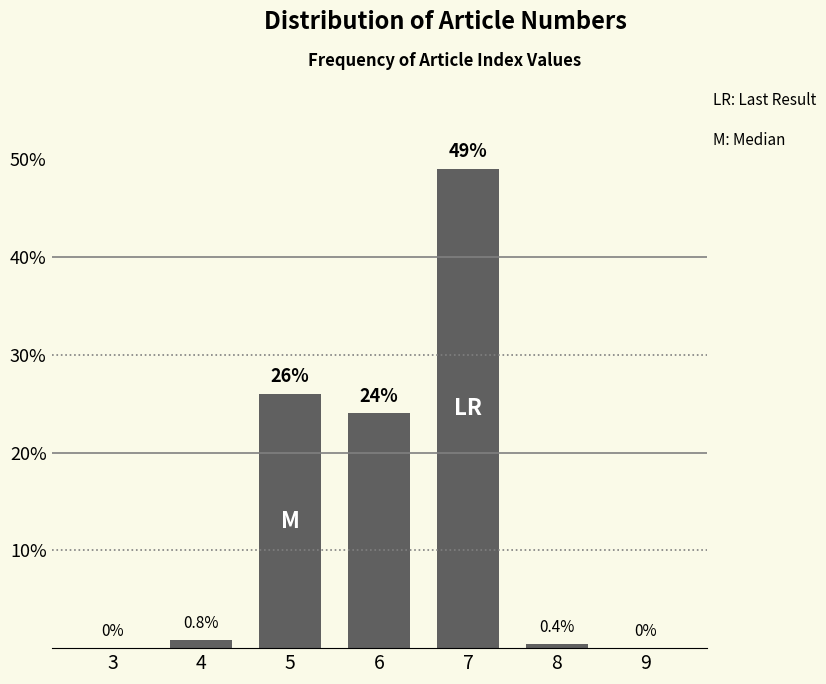

Reading left to right, extract all data points from this chart.

3=0.0	4=0.8	5=26.0	6=24.0	7=49.0	8=0.4	9=0.0